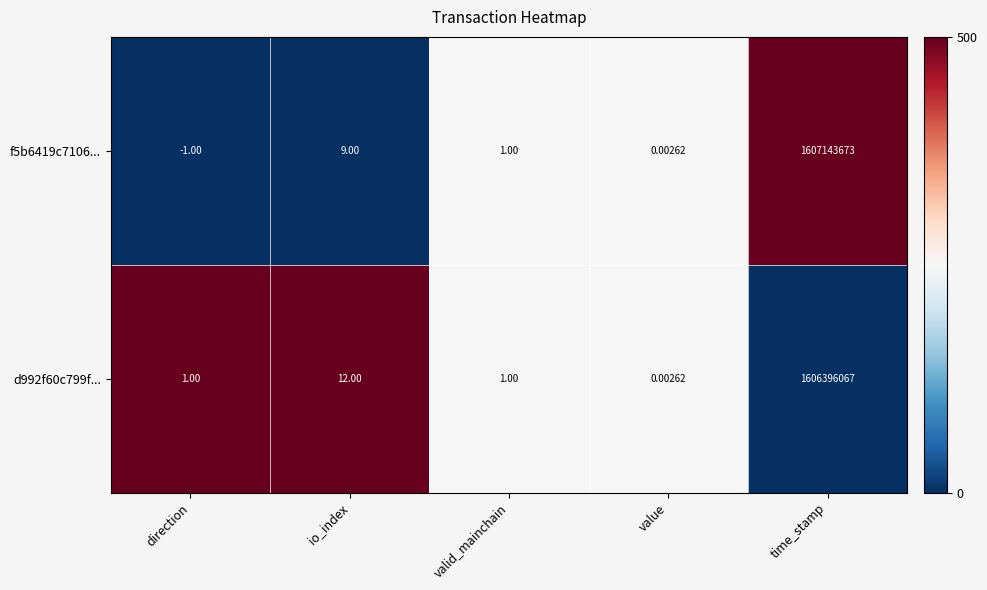

Where does the f5b6419c7106... series first go above 1?

io_index